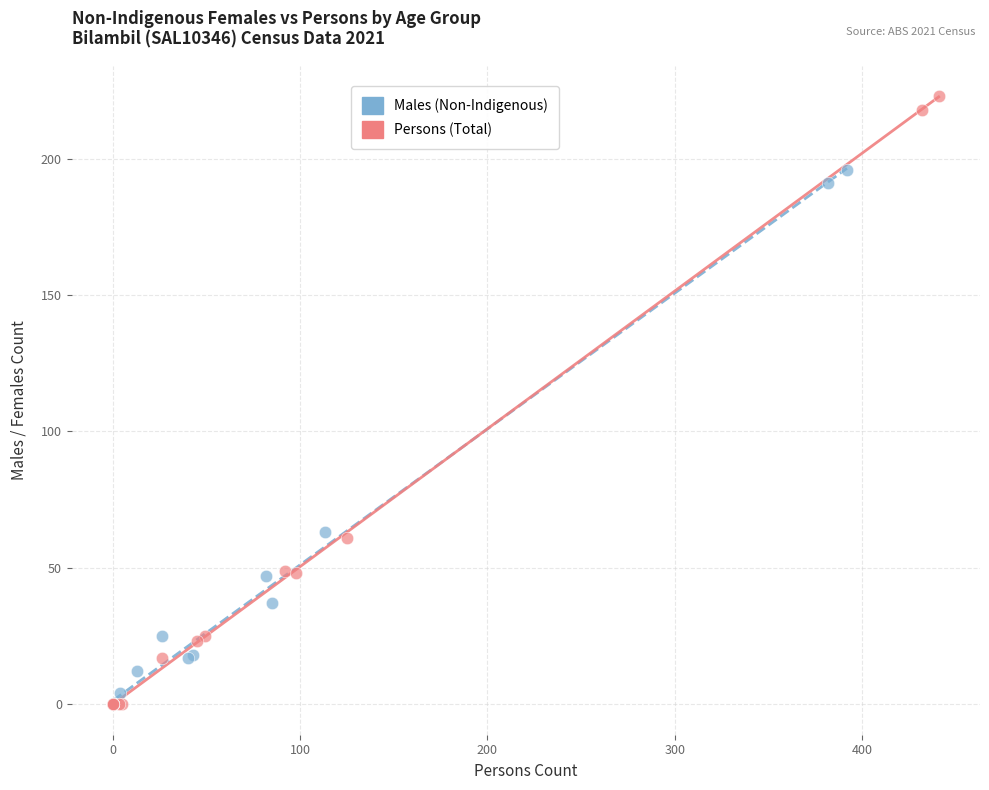

Which series contains the highest Y value?

Persons (Total)